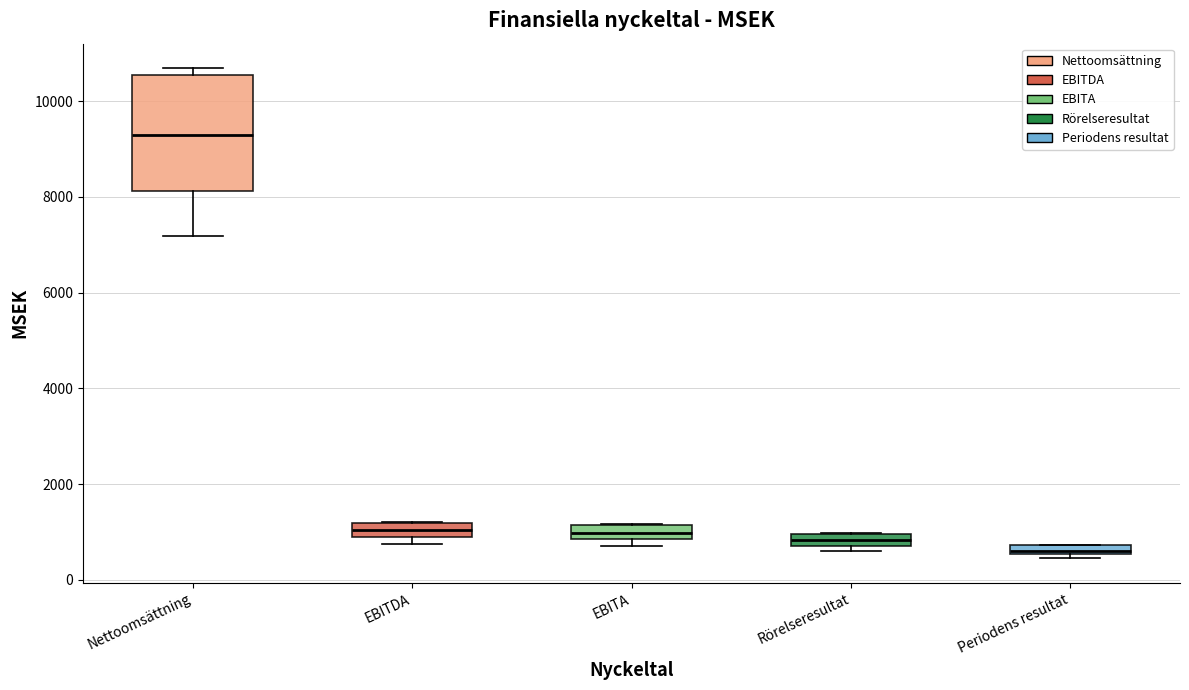

Which box has the lowest median line?

Periodens resultat